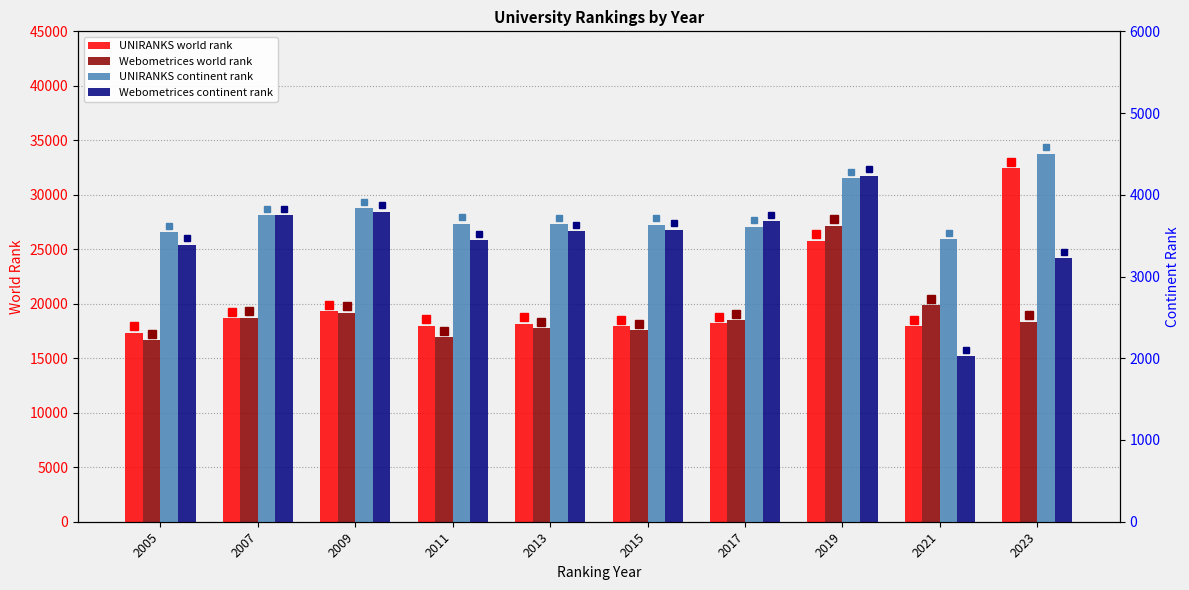

Between 2023 and 2009, which is larger?

2023